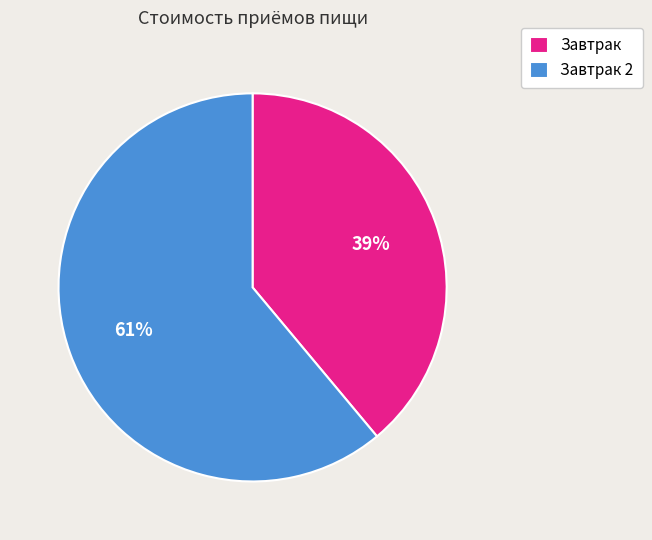

To the nearest percent, what is the difference between the largest and smallest slice percentages?

22%